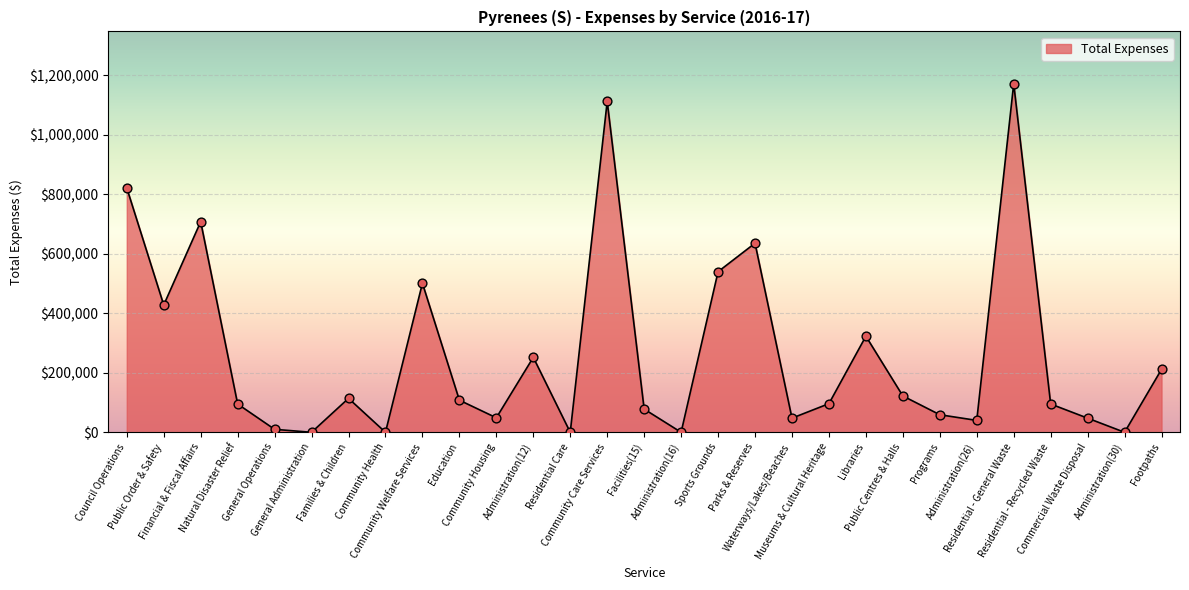

Which has a higher value, Parks & Reserves or Council Operations?

Council Operations